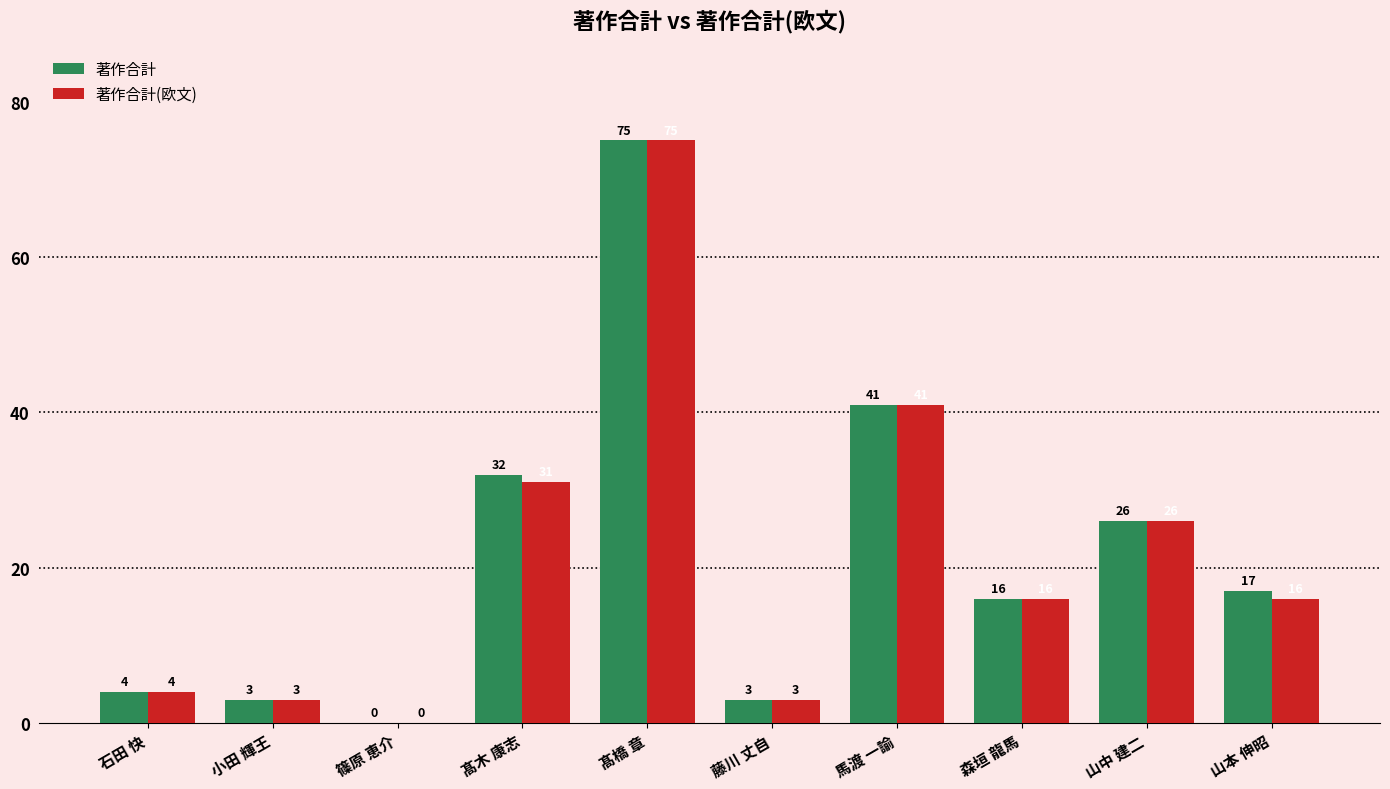

Between 髙木 康志 and 山中 建二, which series saw the biggest shift?

著作合計